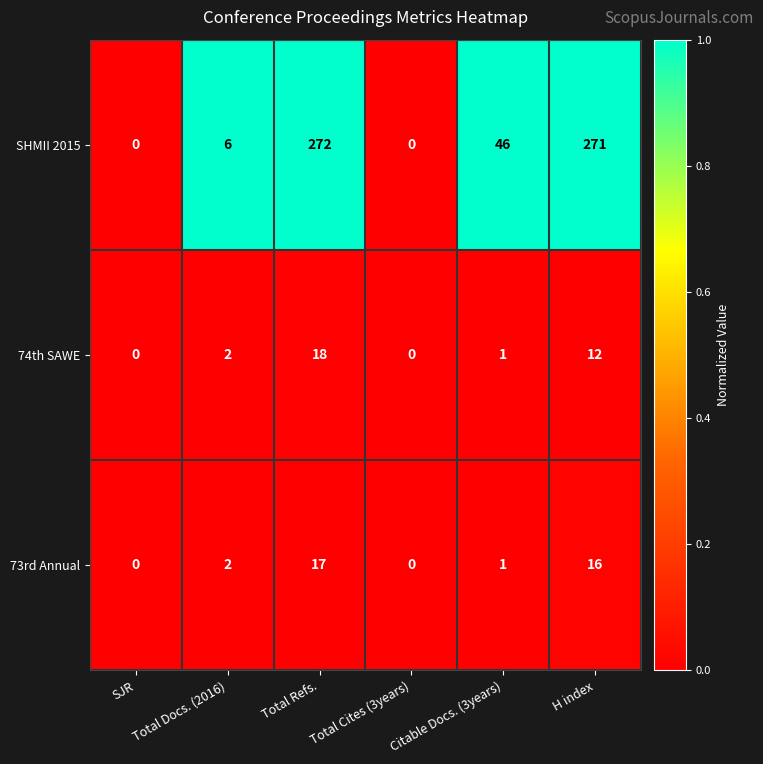

What is the total value across all series at Citable Docs. (3years)?

48